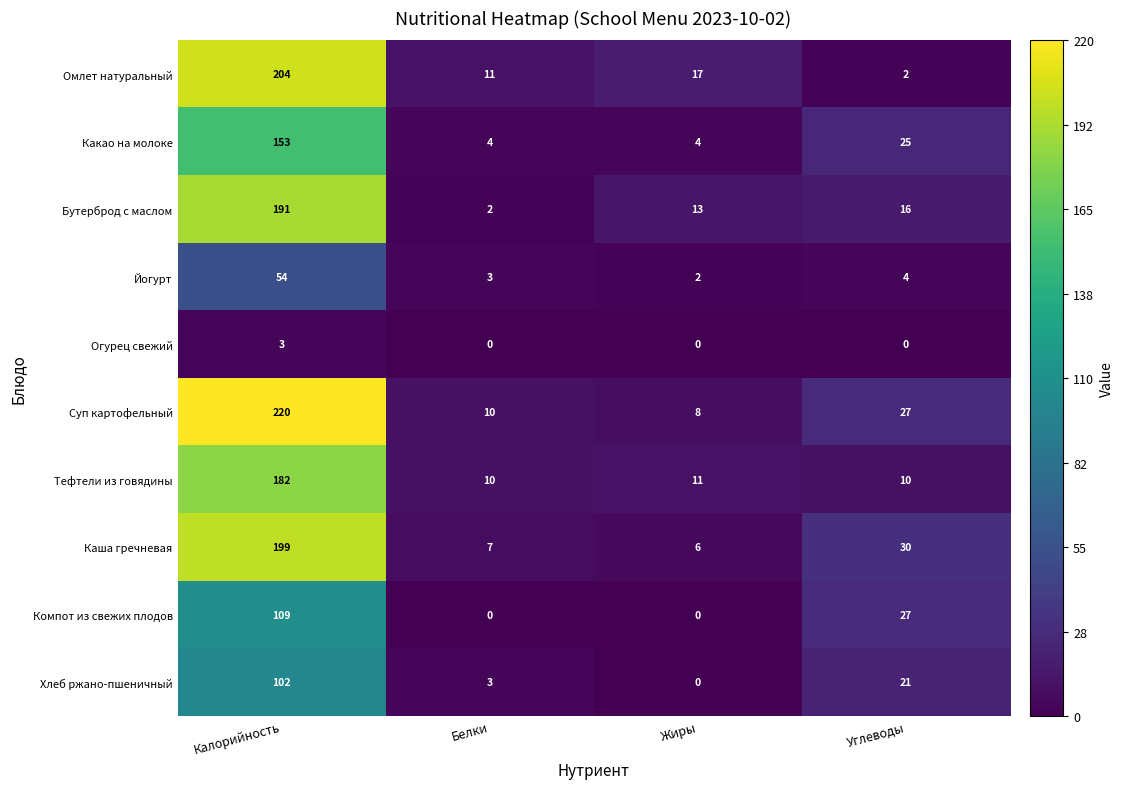

Where does the Йогурт series first go above 4?

Калорийность